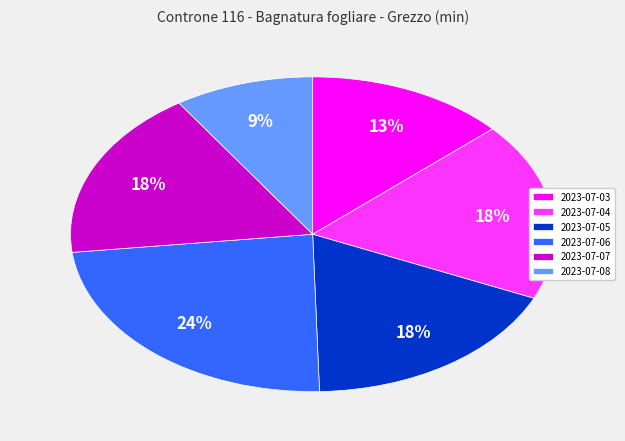

How many slices are in this pie chart?

6